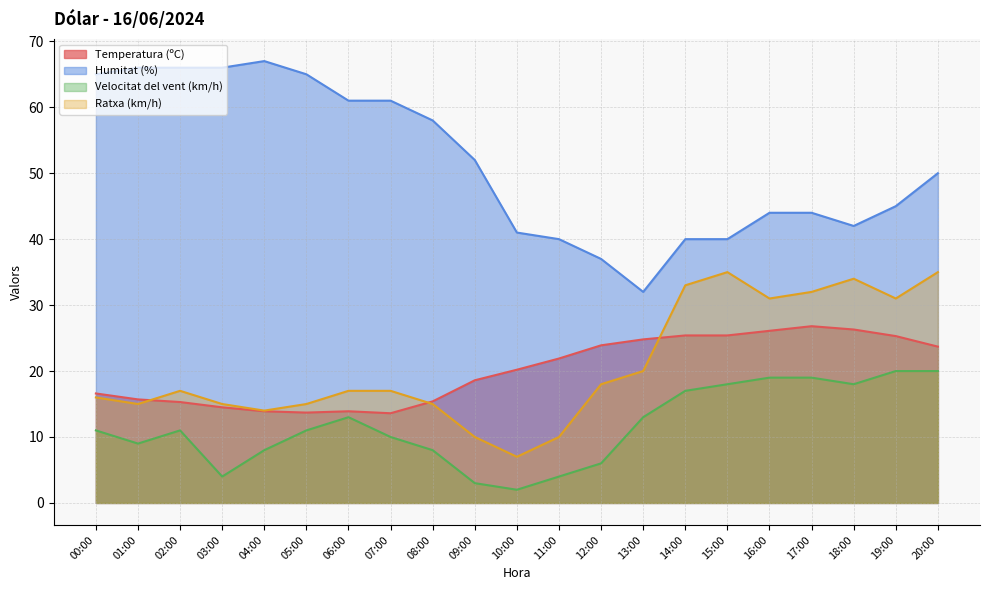

Between 06:00 and 01:00, which is larger?

01:00